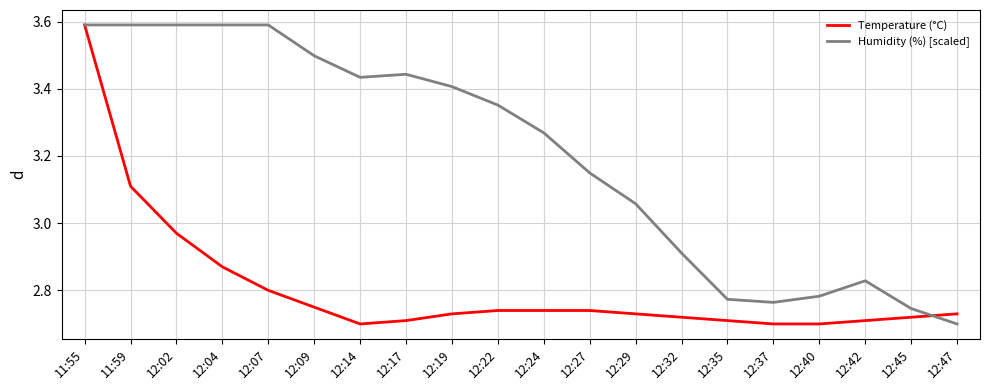

The Humidity (%) [scaled] series shows 4.0 at 12:29. True or false?

False